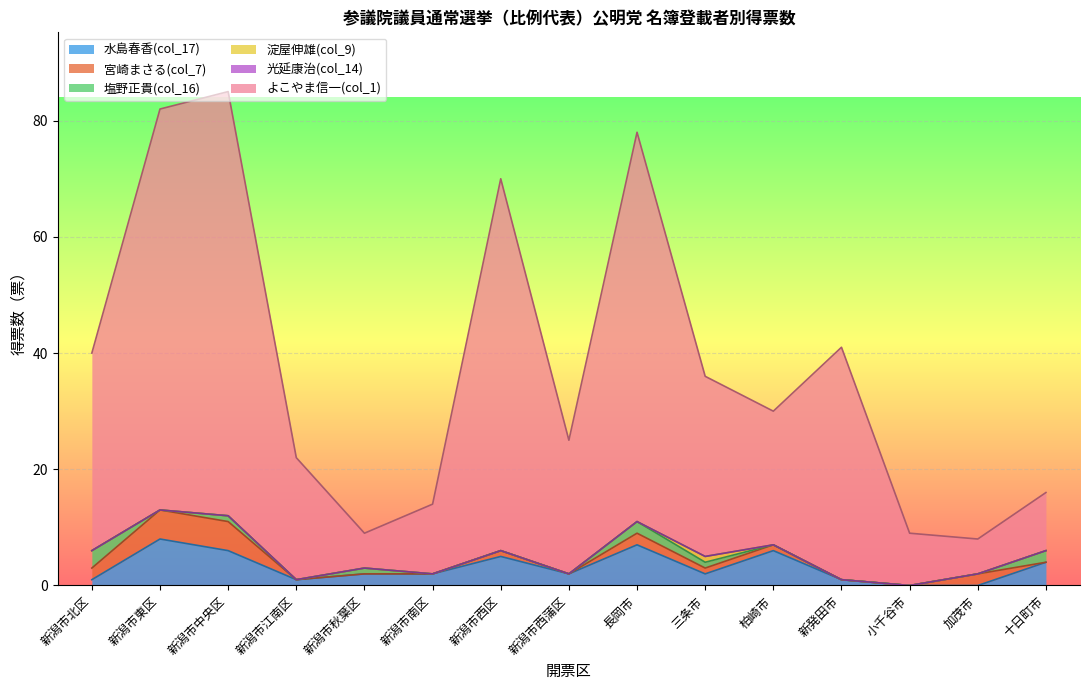

What is the greatest value displayed?

73